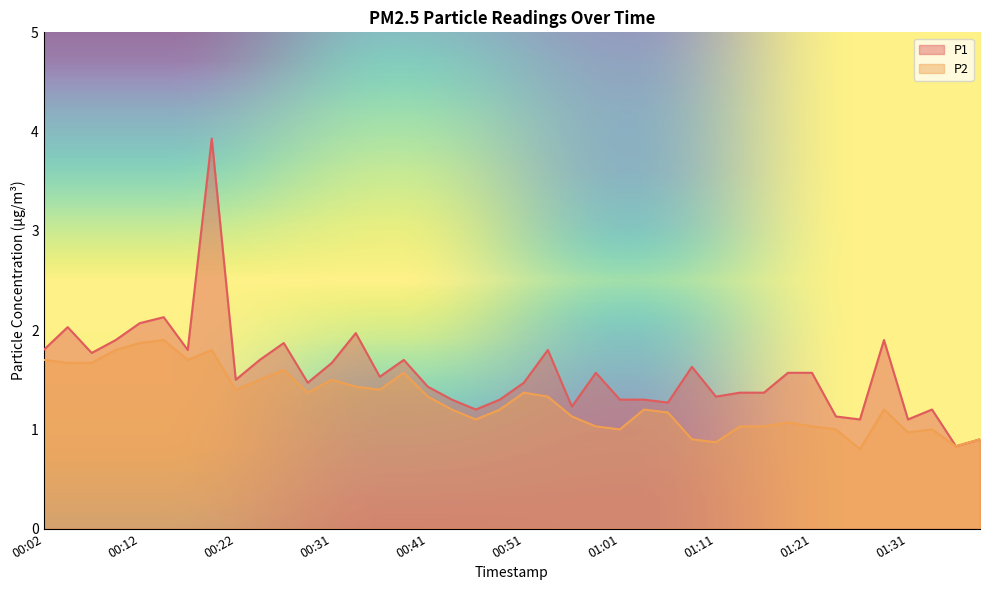

True or false: P2 has a value of 1.6 at 00:39.

True